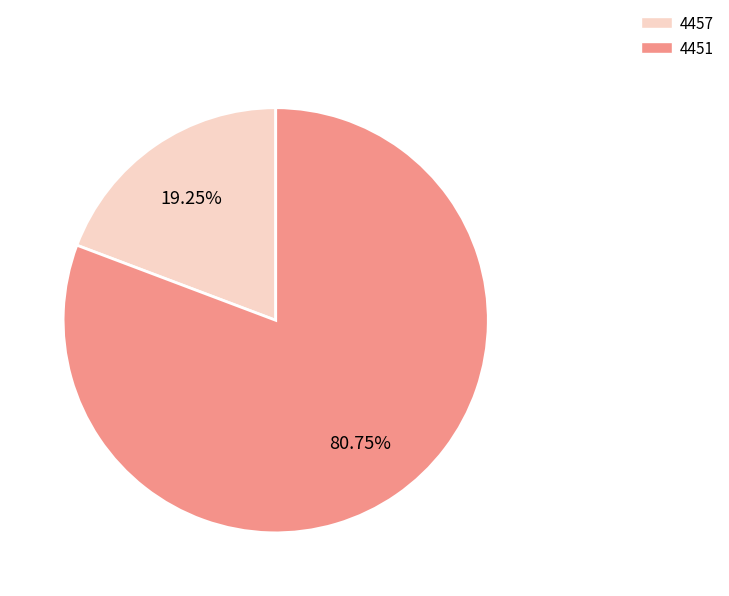

To the nearest percent, what percentage of the pie is 4457?

19%